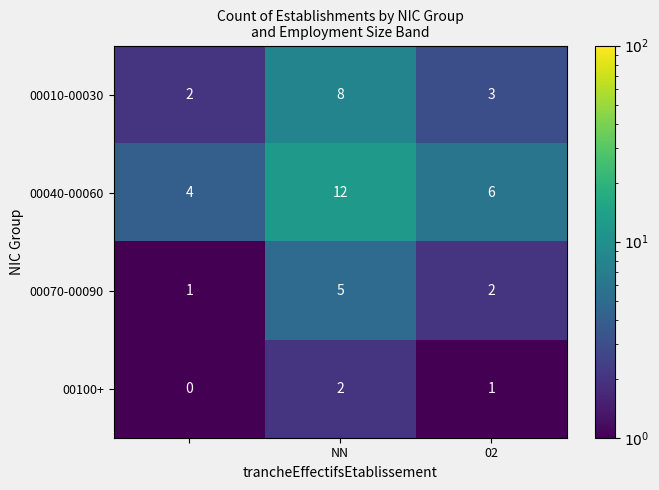

What is the highest value of the 00010-00030 series?

8